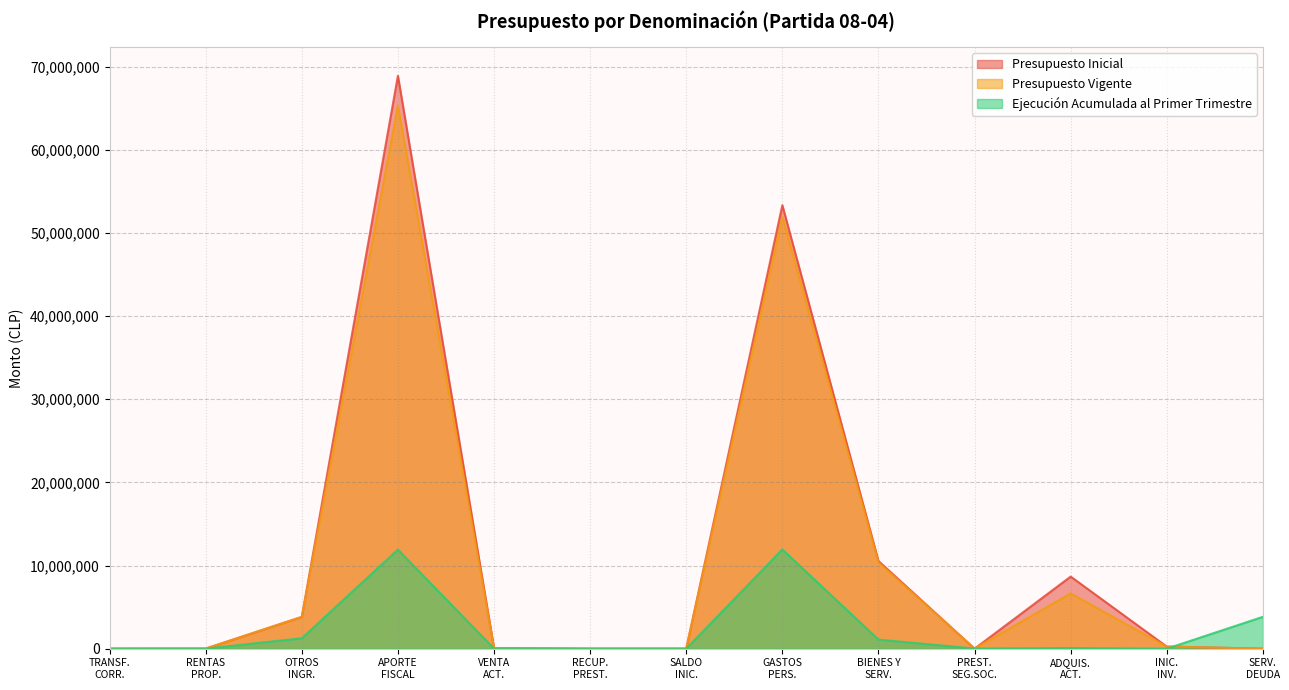

What is the value of the Ejecución Acumulada al Primer Trimestre point at the 10th from the left?

16061